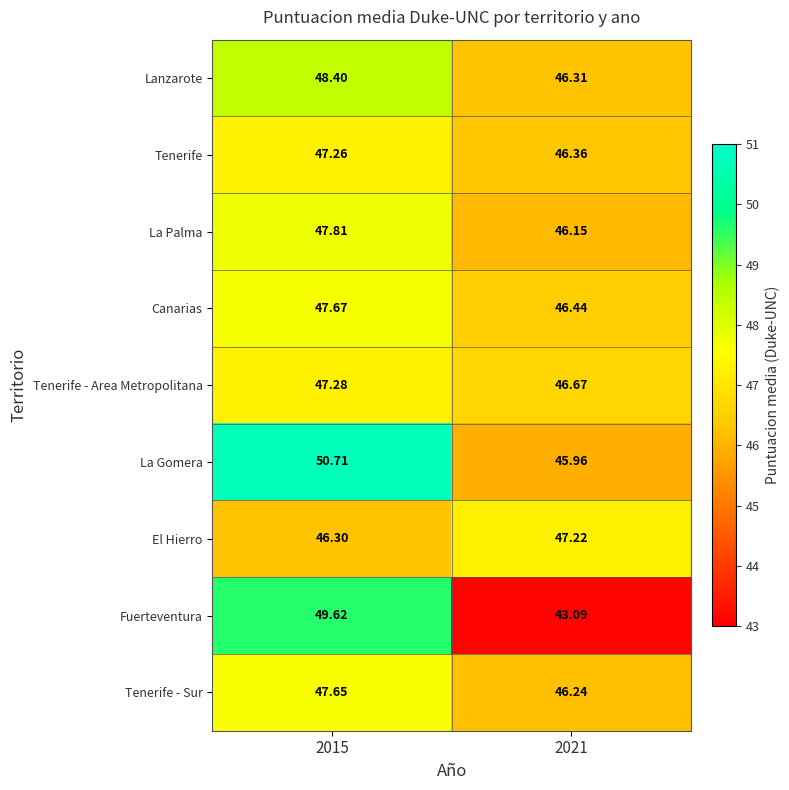

What is the total value across all series at 2015?

432.7